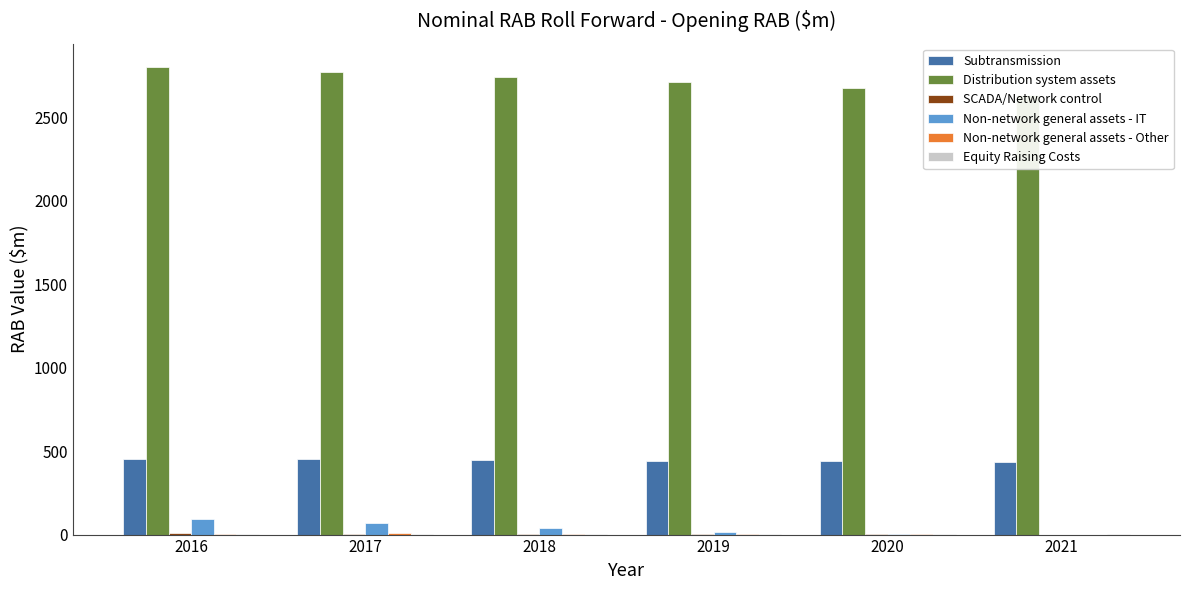

Reading left to right, what are all the values shown in this chart?

Subtransmission: 454.8	451.2	447.2	442.7	437.8	432.4
Distribution system assets: 2799.2	2771.4	2740.9	2707.4	2670.9	2631.2
SCADA/Network control: 9.7	5.2	2.7	1.5	0.7	0.0
Non-network general assets - IT: 91.0	71.3	39.1	16.3	4.5	0.0
Non-network general assets - Other: 5.4	8.3	5.0	2.1	0.6	0.0
Equity Raising Costs: 1.6	1.6	1.6	1.6	1.6	1.6